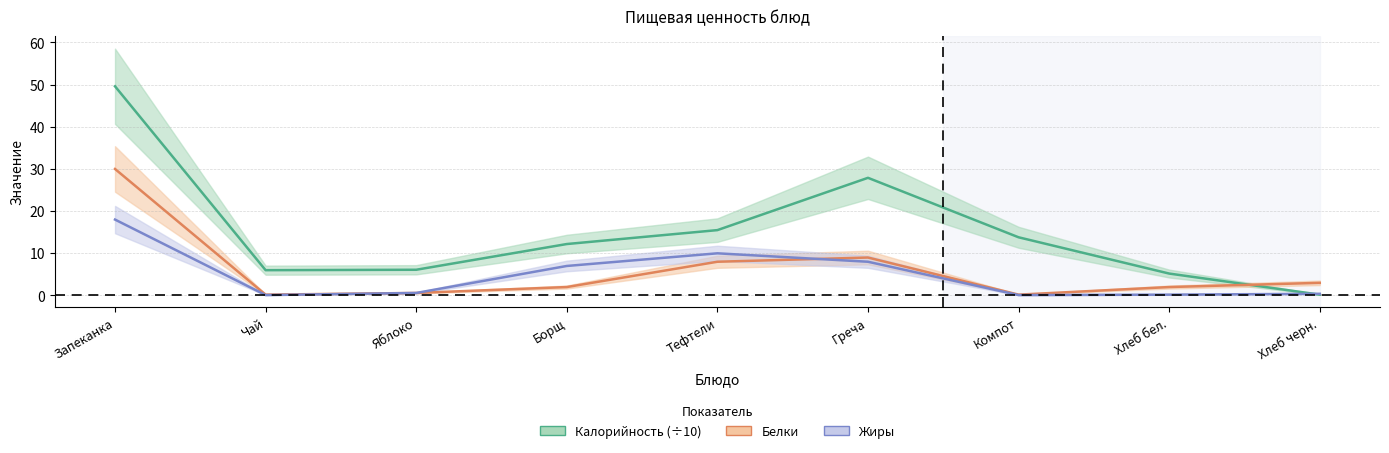

What is the total value across all series at Хлеб бел.?

7.4